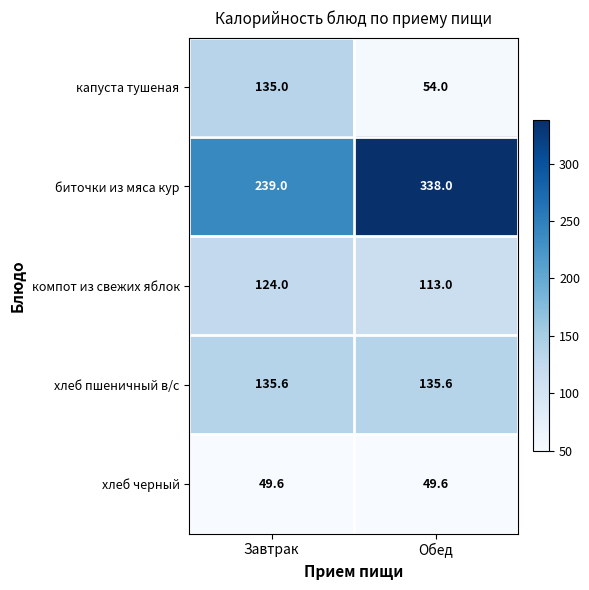

Reading left to right, extract all data points from this chart.

капуста тушеная: Завтрак=135.0	Обед=54.0
биточки из мяса кур: Завтрак=239.0	Обед=338.0
компот из свежих яблок: Завтрак=124.0	Обед=113.0
хлеб пшеничный в/с: Завтрак=135.6	Обед=135.6
хлеб черный: Завтрак=49.6	Обед=49.6